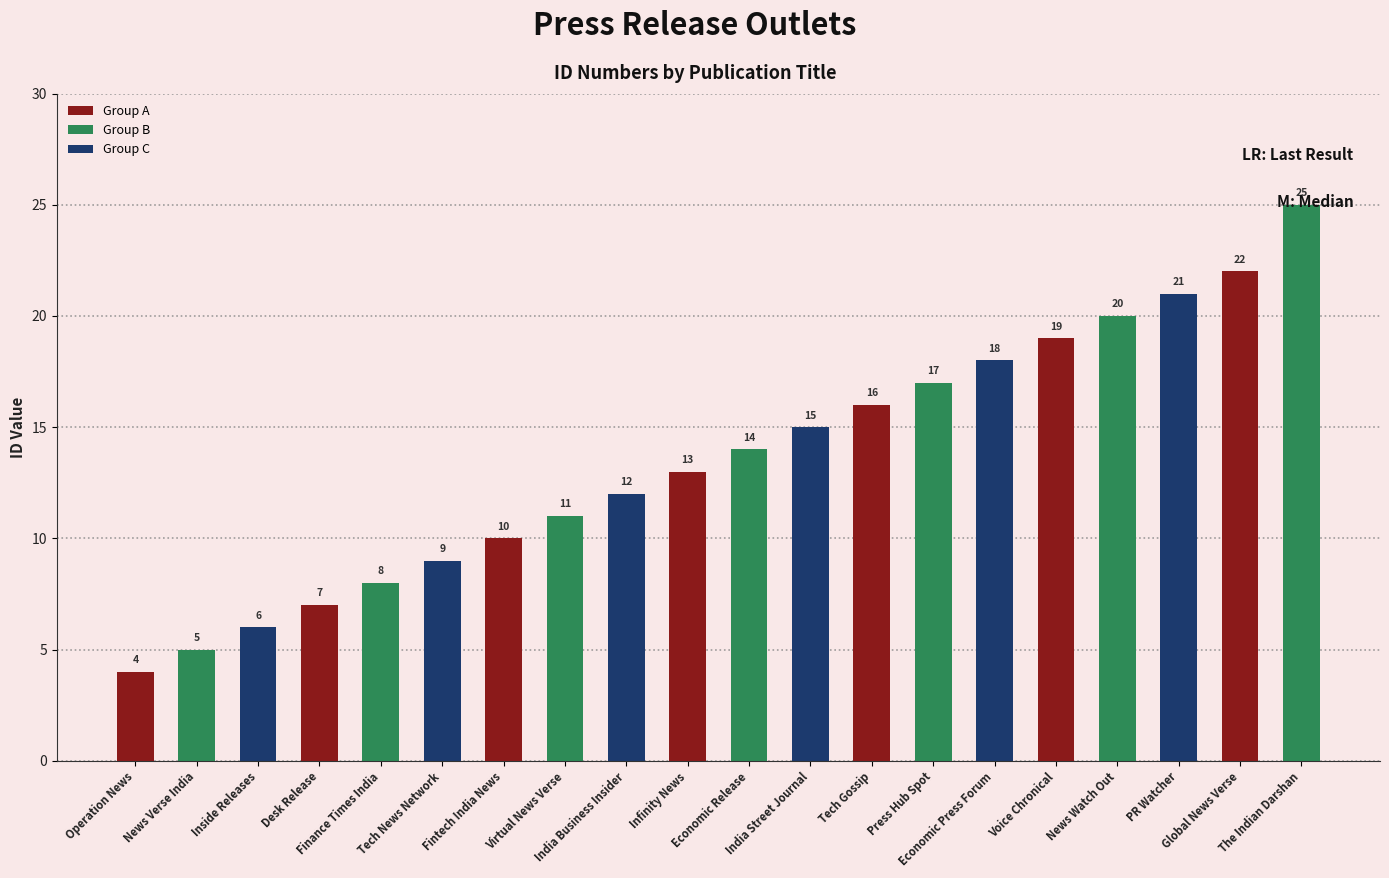

What is the minimum value shown in the chart?

4